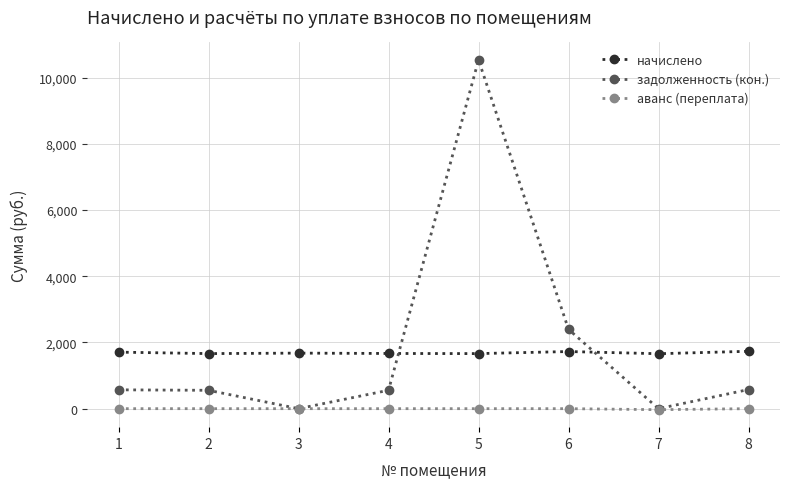

Rank the series at 6 from highest to lowest value.

задолженность (кон.), начислено, аванс (переплата)